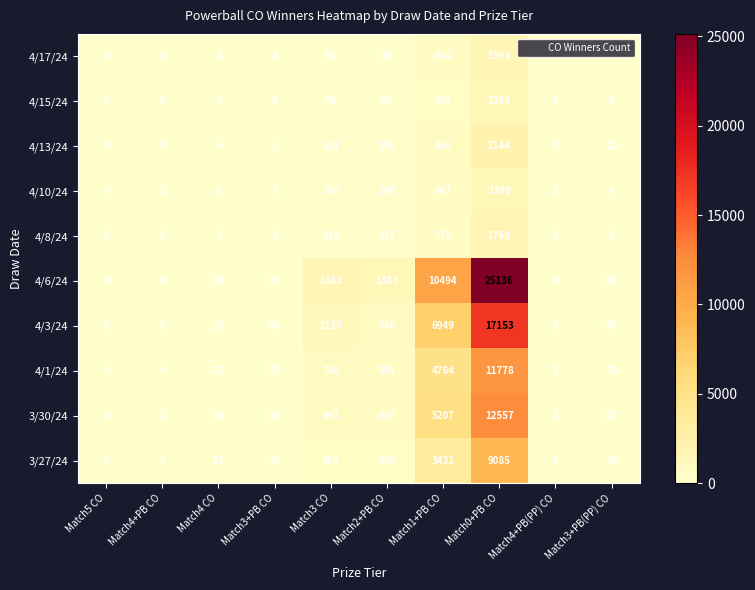

Where does the 3/27/24 series first go above 19?

Match3 CO